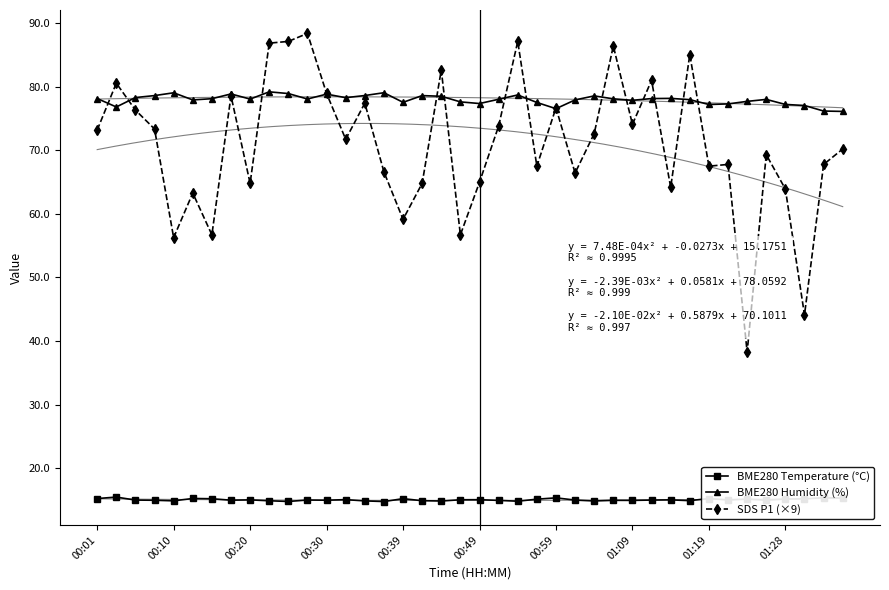

Which series has the largest total across all categories?

BME280 Humidity (%)